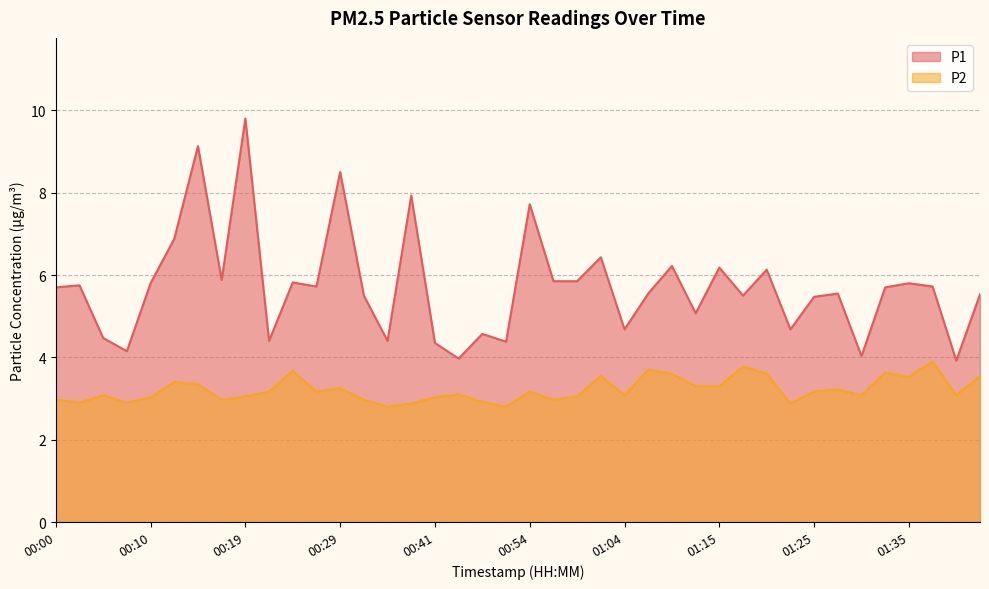

Does the chart have visible grid lines?

Yes